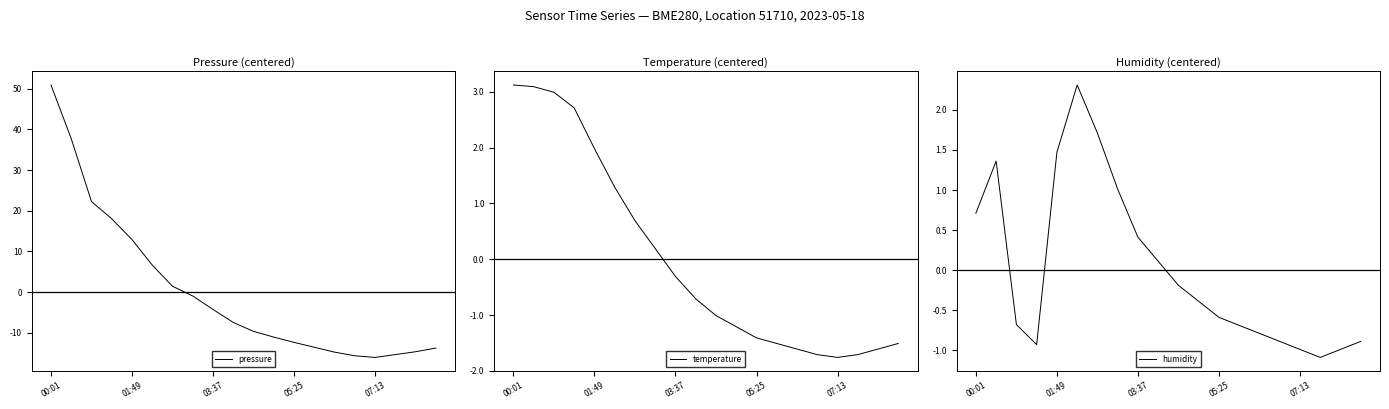

The pressure series shows -1.6 at 7. True or false?

False